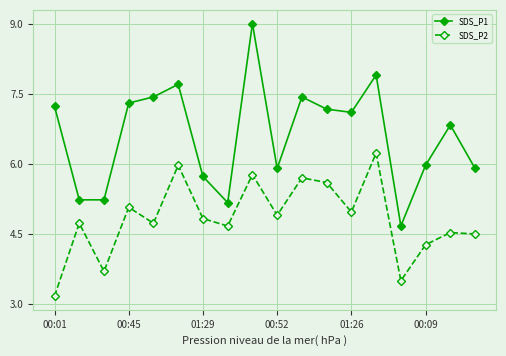

Does the chart have visible grid lines?

Yes